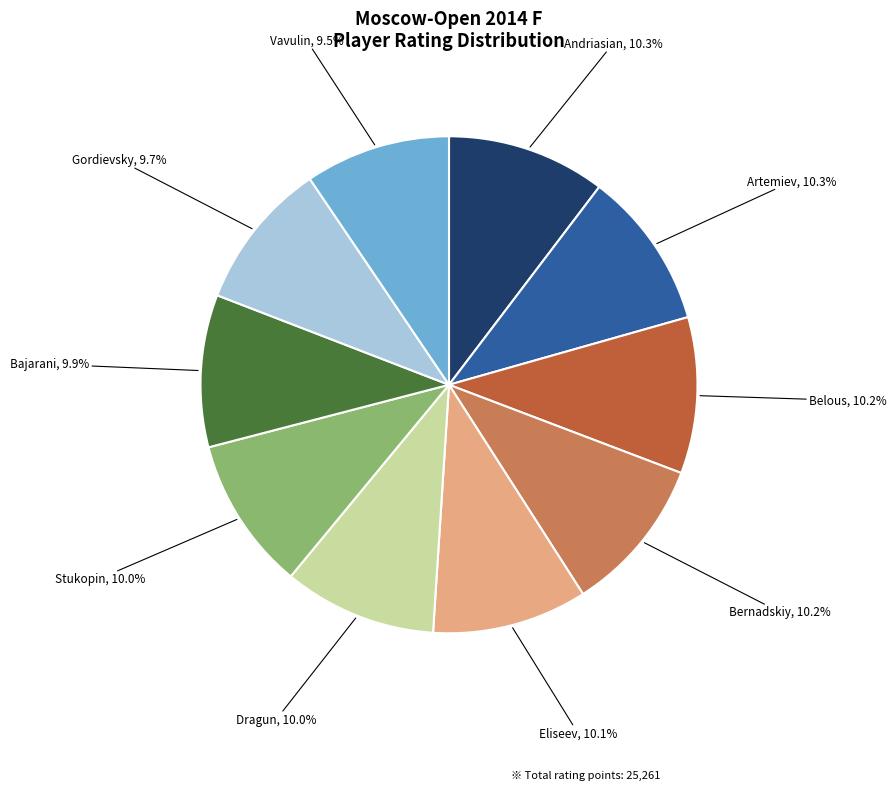

Is there any slice that represents more than half of the pie?

No